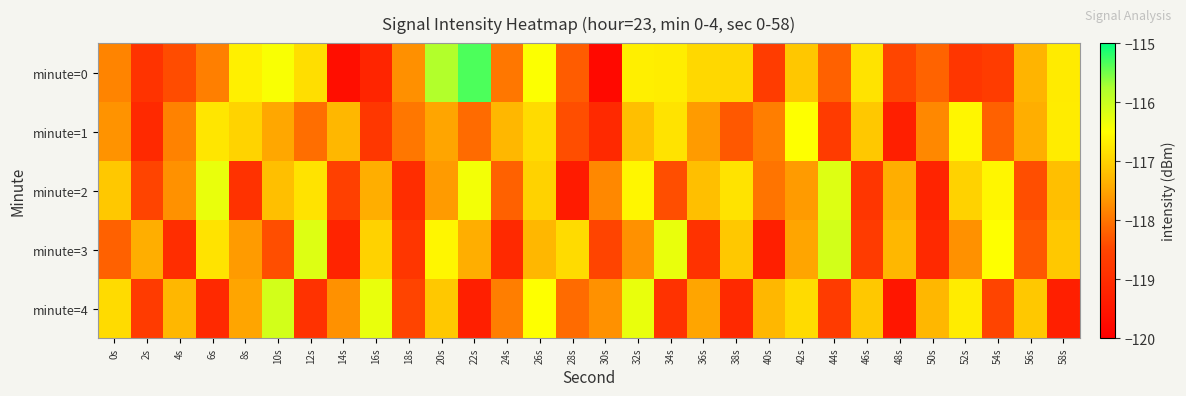

Which category has the lowest value across all series?

30s